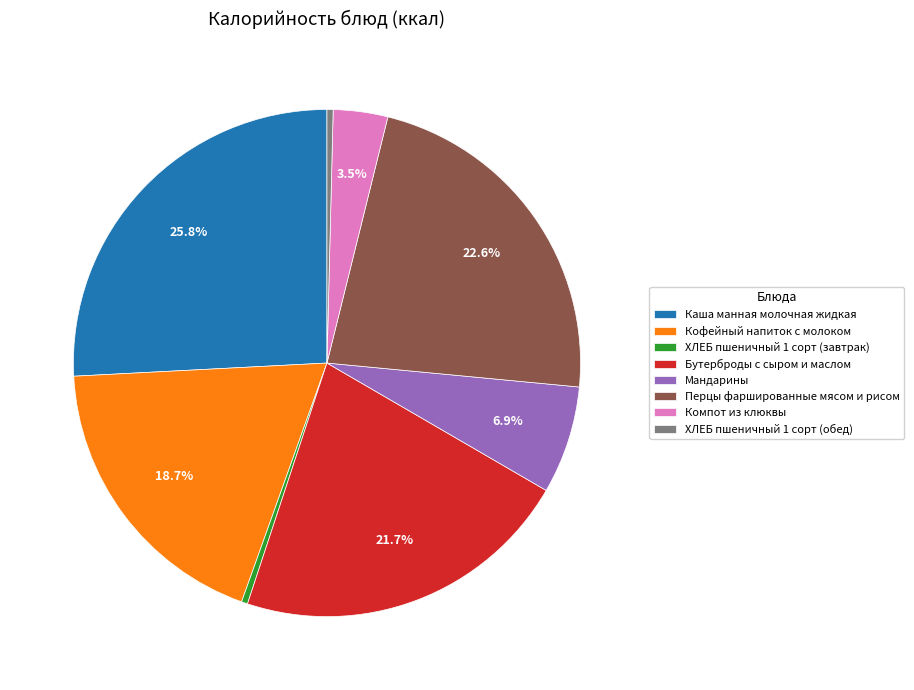

How many slices are in this pie chart?

8